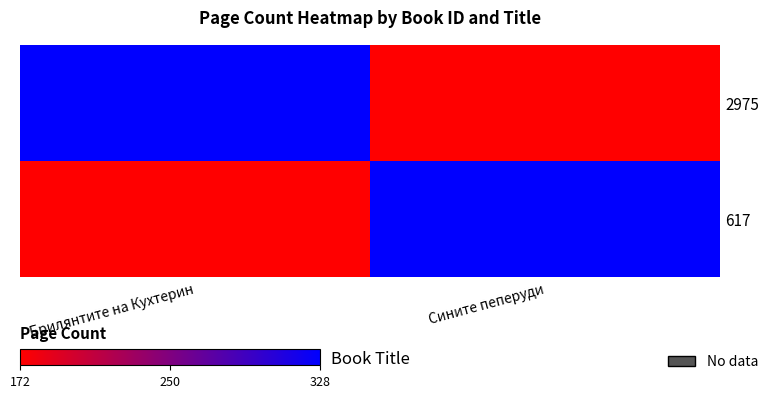

What is the spread (max minus min) of values at Брилянтите на Кухтерин?

156